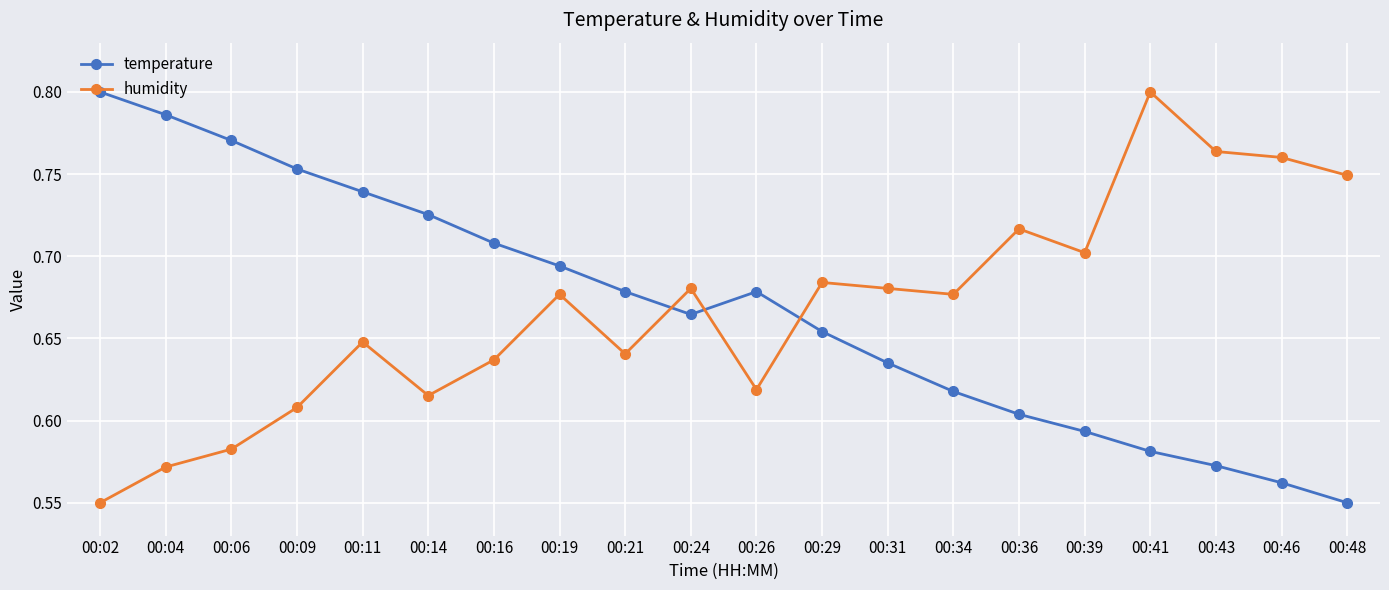

What is the difference between the humidity values at 00:39 and 00:11?

0.1